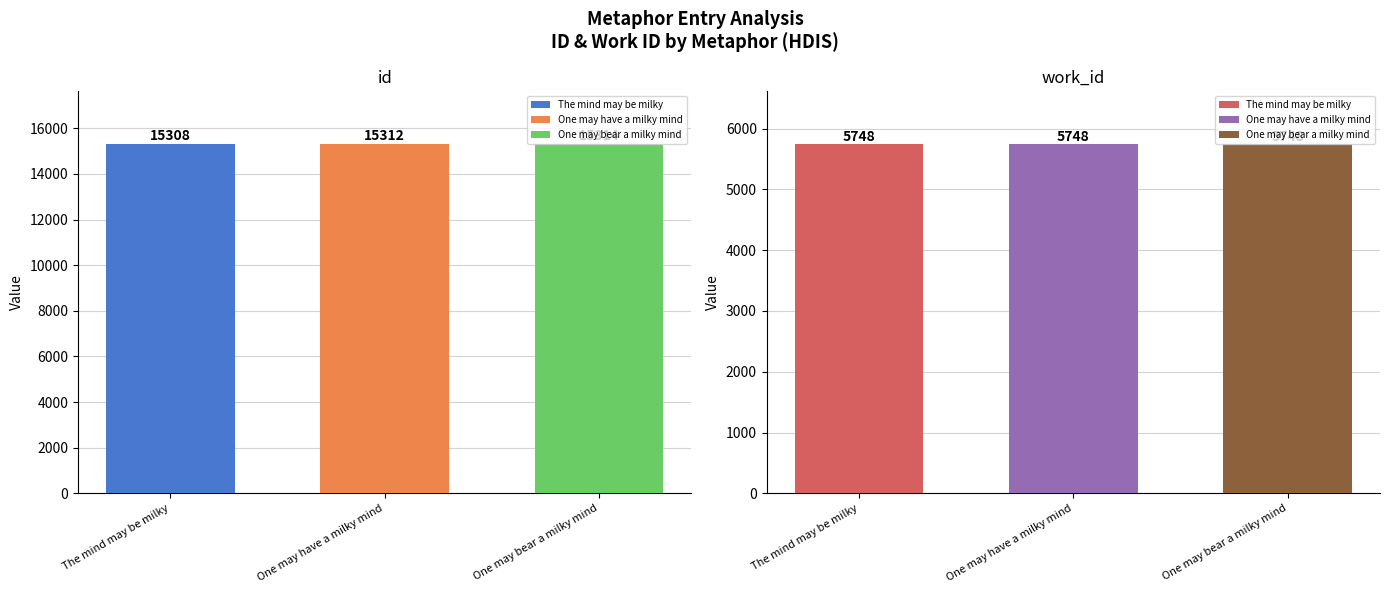

The id series shows 24554 at The mind may be milky. True or false?

False